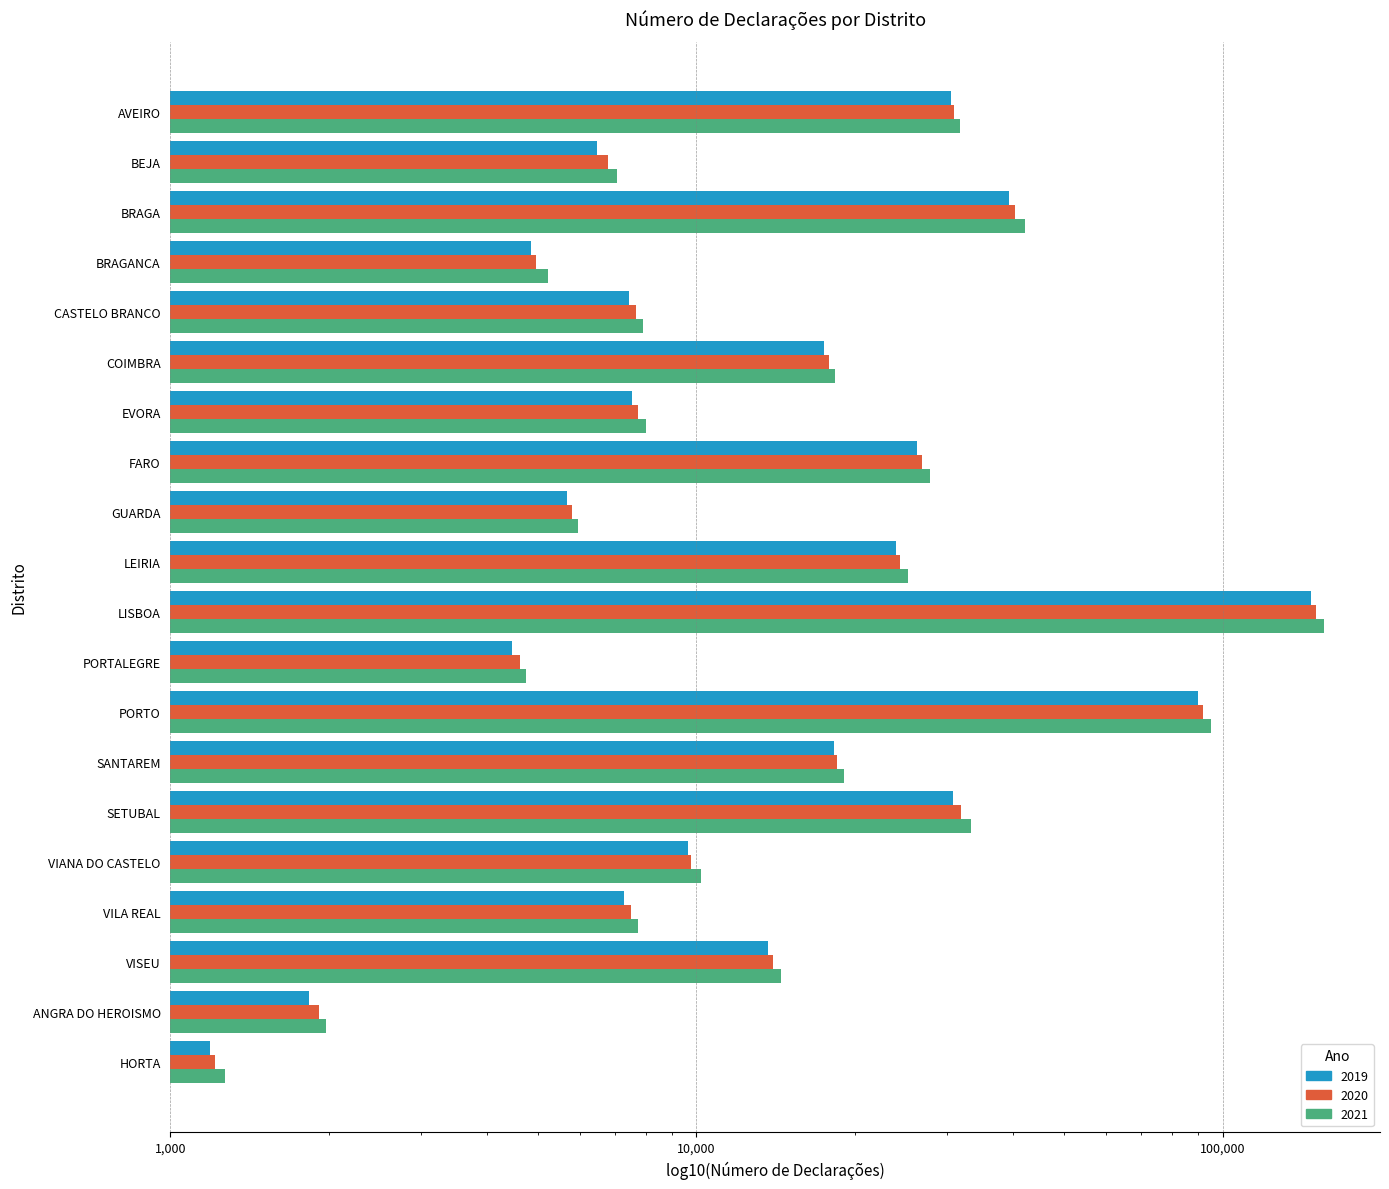

What are all the series names shown in the legend?

2019, 2020, 2021